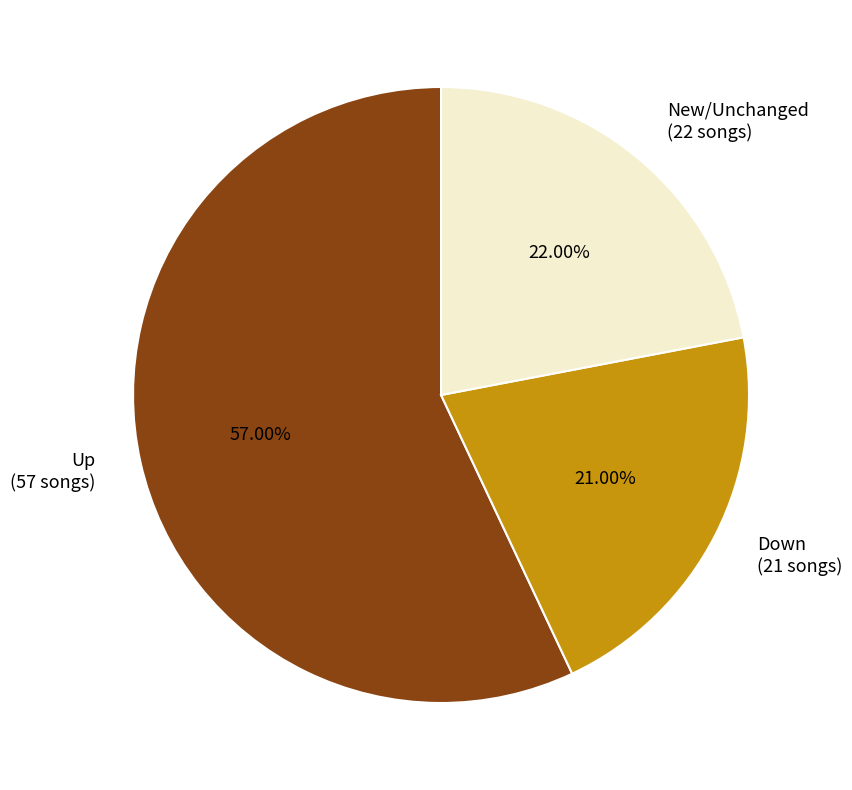

What is the largest slice in the pie chart?

Up (57 songs)